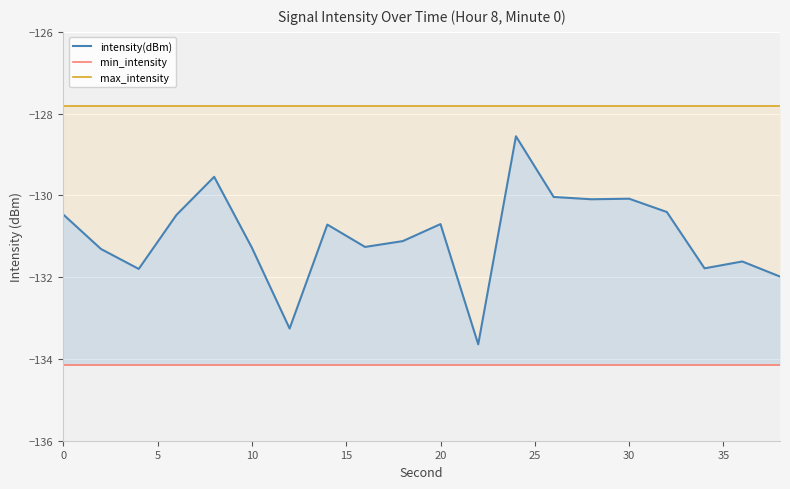

Reading left to right, transcribe all the data shown in this chart.

intensity(dBm): -130.5	-131.3	-131.8	-130.5	-129.5	-131.3	-133.3	-130.7	-131.3	-131.1	-130.7	-133.6	-128.6	-130.0	-130.1	-130.1	-130.4	-131.8	-131.6	-132.0
min_intensity: -134.1	-134.1	-134.1	-134.1	-134.1	-134.1	-134.1	-134.1	-134.1	-134.1	-134.1	-134.1	-134.1	-134.1	-134.1	-134.1	-134.1	-134.1	-134.1	-134.1
max_intensity: -127.8	-127.8	-127.8	-127.8	-127.8	-127.8	-127.8	-127.8	-127.8	-127.8	-127.8	-127.8	-127.8	-127.8	-127.8	-127.8	-127.8	-127.8	-127.8	-127.8